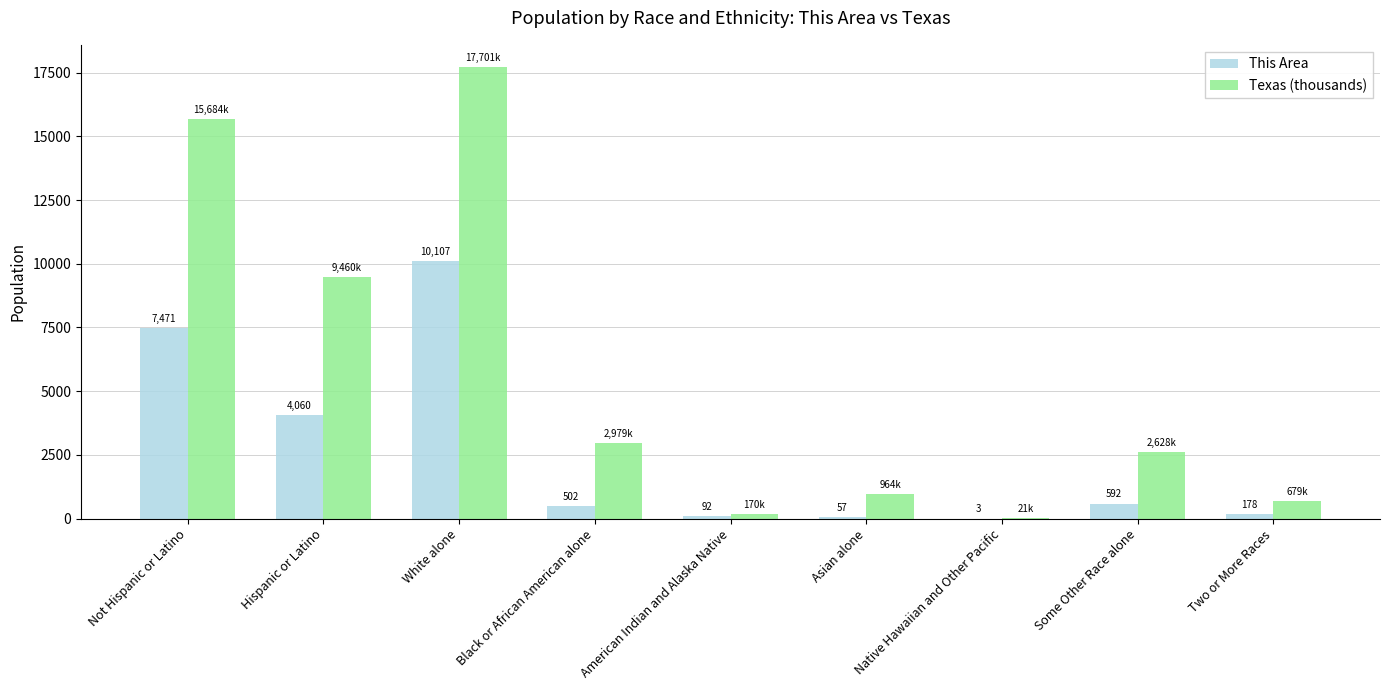

Is the value of This Area at American Indian and Alaska Native greater than the value of Texas (thousands) at Some Other Race alone?

No